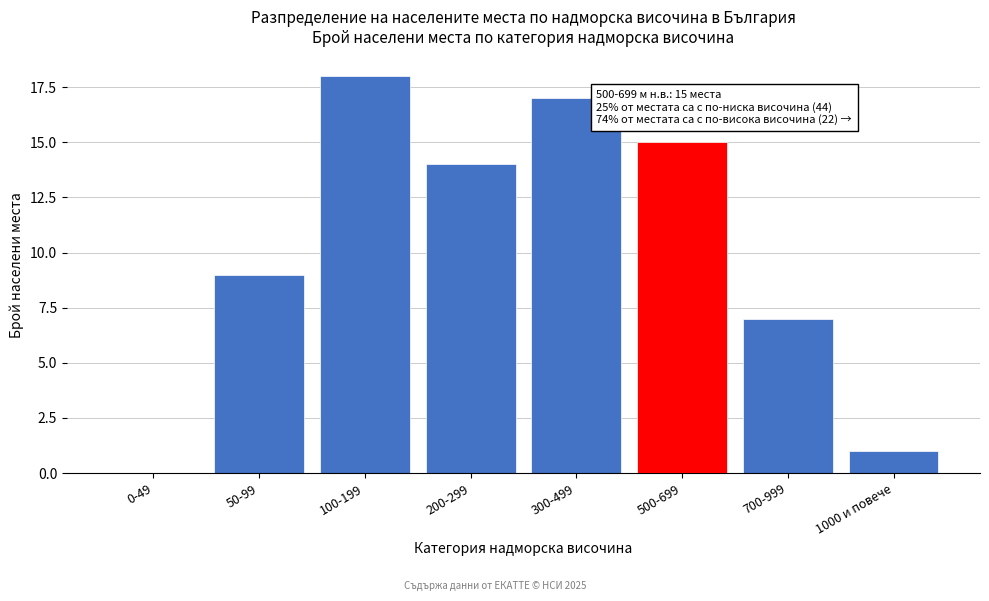

Reading left to right, extract all data points from this chart.

0-49=0	50-99=9	100-199=18	200-299=14	300-499=17	500-699=15	700-999=7	1000 и повече=1